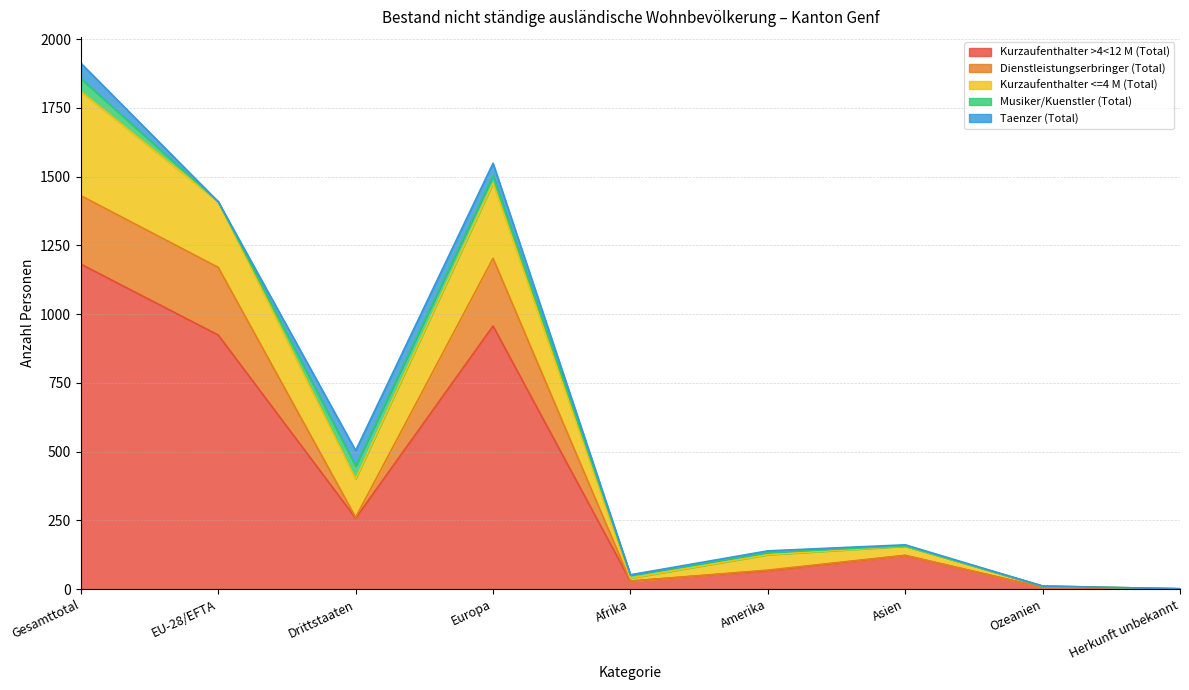

True or false: Dienstleistungserbringer (Total) and Kurzaufenthalter >4<12 M (Total) intersect in this chart.

False